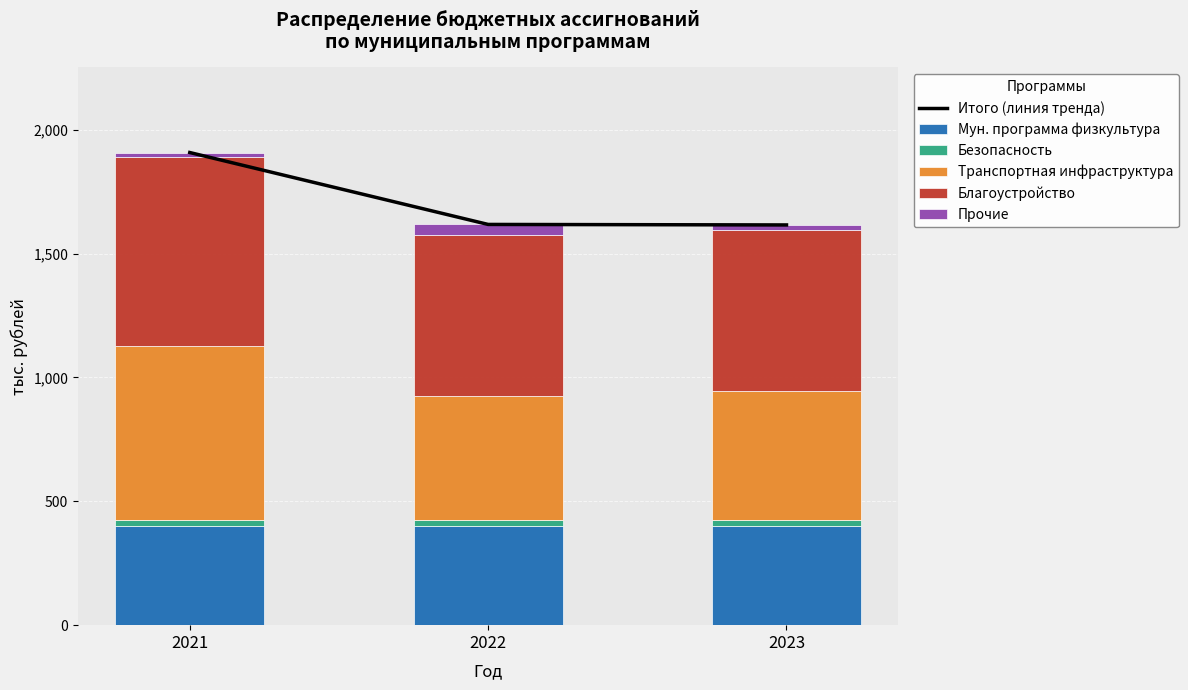

Reading left to right, list all the values displayed in this chart.

Итого (линия тренда): 2021=1908.2	2022=1617.9	2023=1615.8
Мун. программа физкультура: 2021=400.6	2022=400.6	2023=400.6
Безопасность: 2021=23.0	2022=23.0	2023=23.0
Транспортная инфраструктура: 2021=702.7	2022=500.4	2023=520.3
Благоустройство: 2021=761.9	2022=651.9	2023=651.9
Прочие: 2021=20.0	2022=42.0	2023=20.0